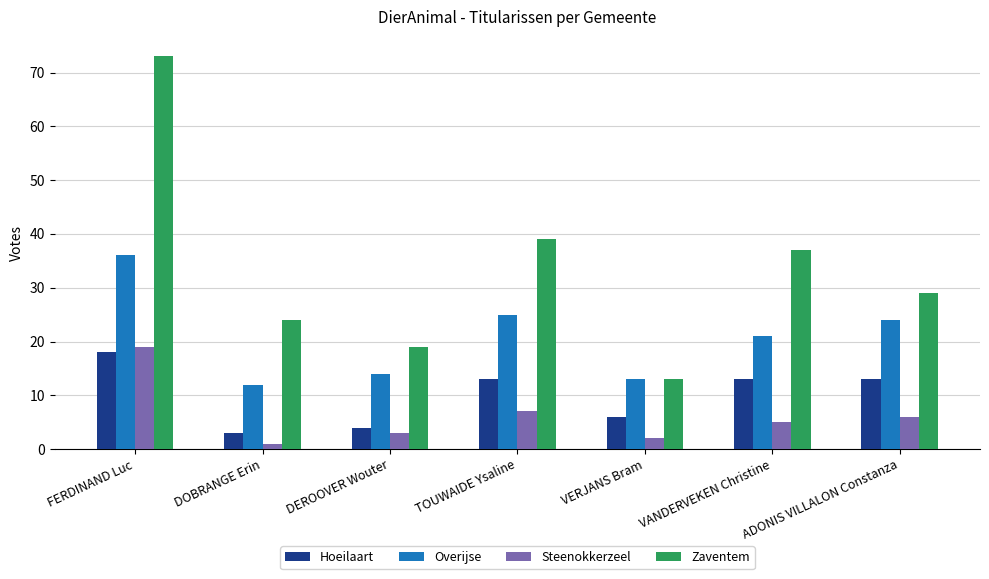

Between FERDINAND Luc and TOUWAIDE Ysaline, which series saw the biggest shift?

Zaventem